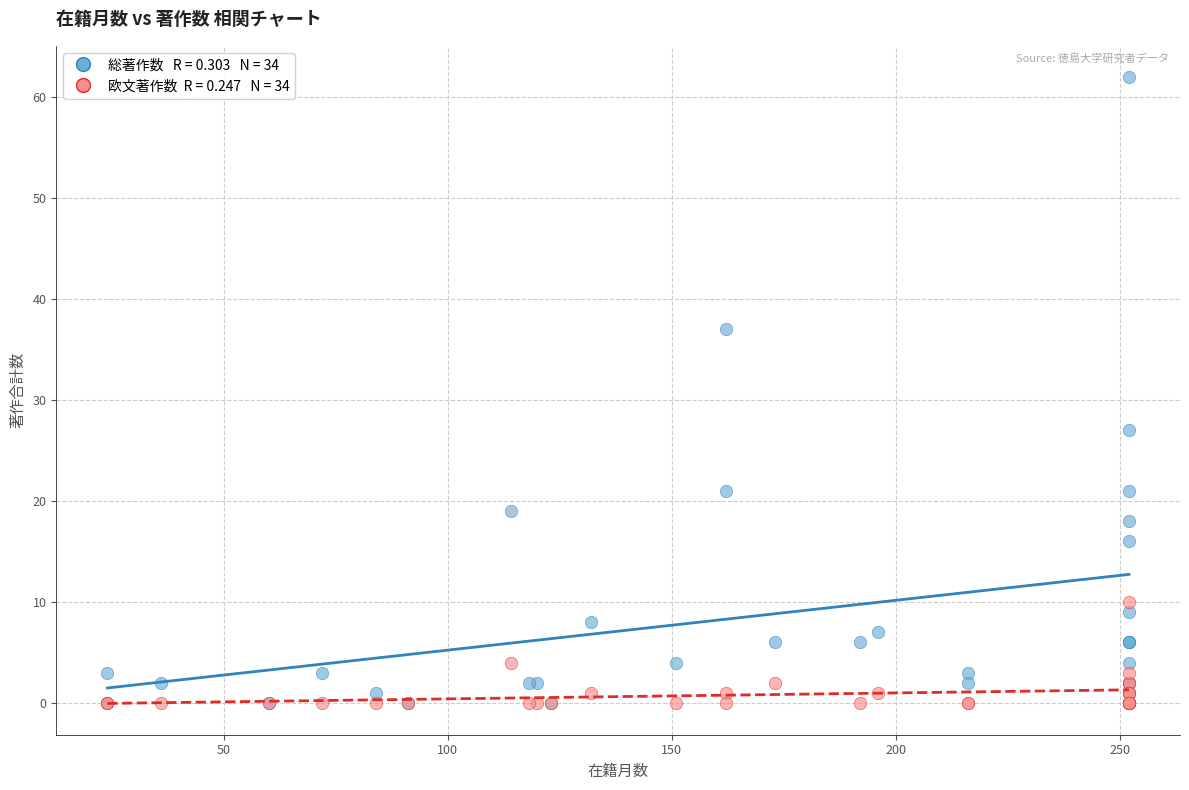

Across all series, what Y value is closest to 31?

27